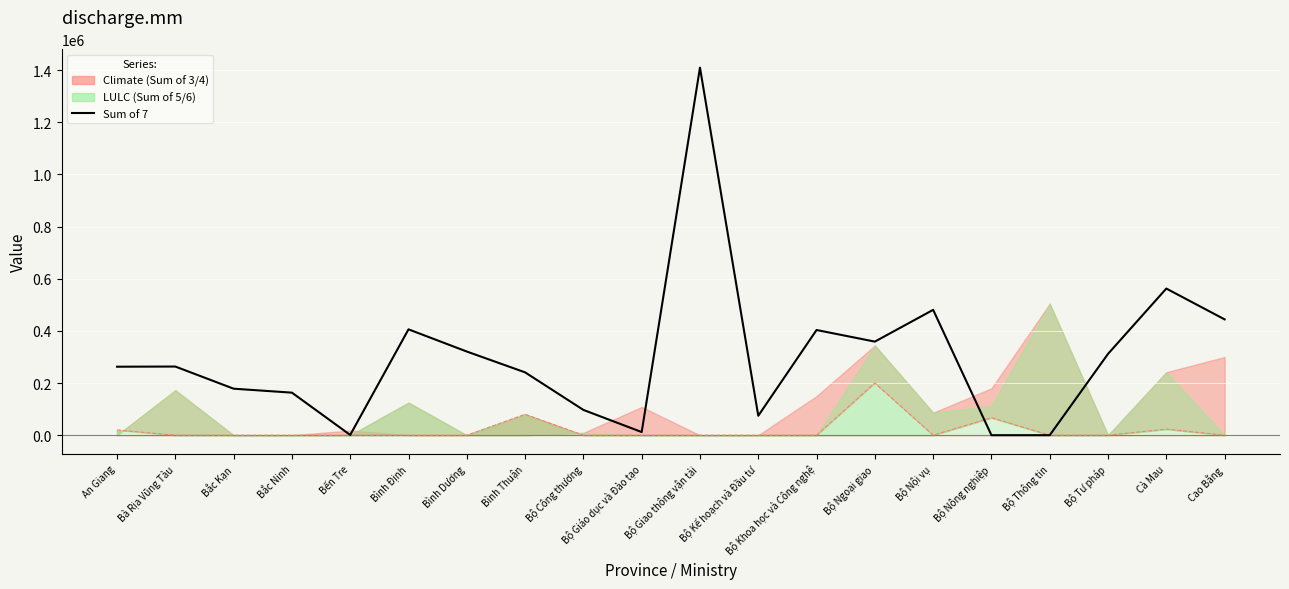

What is the average value of the Sum of 4 series?

19514